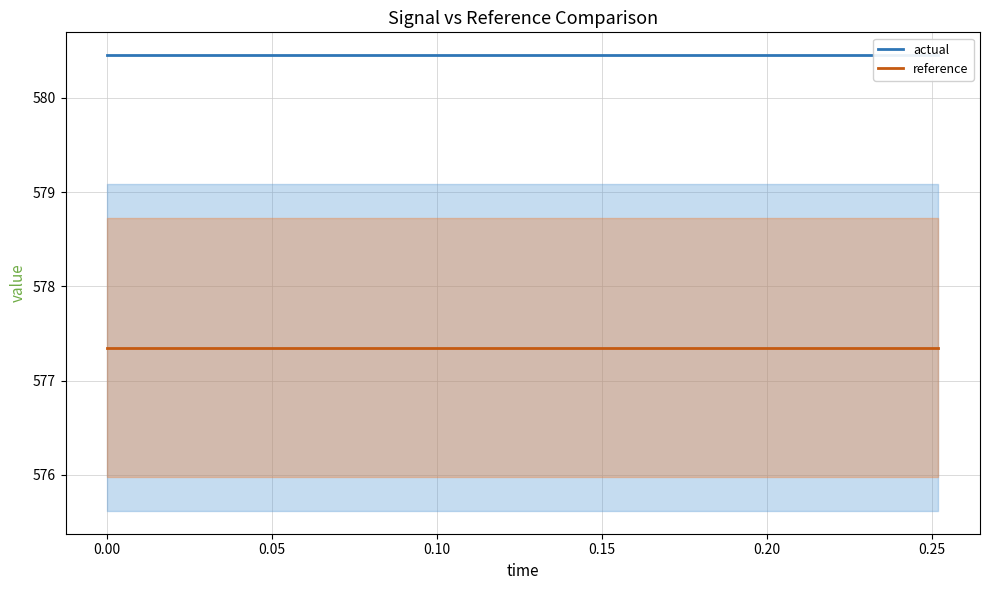

Which series has the largest total across all categories?

actual